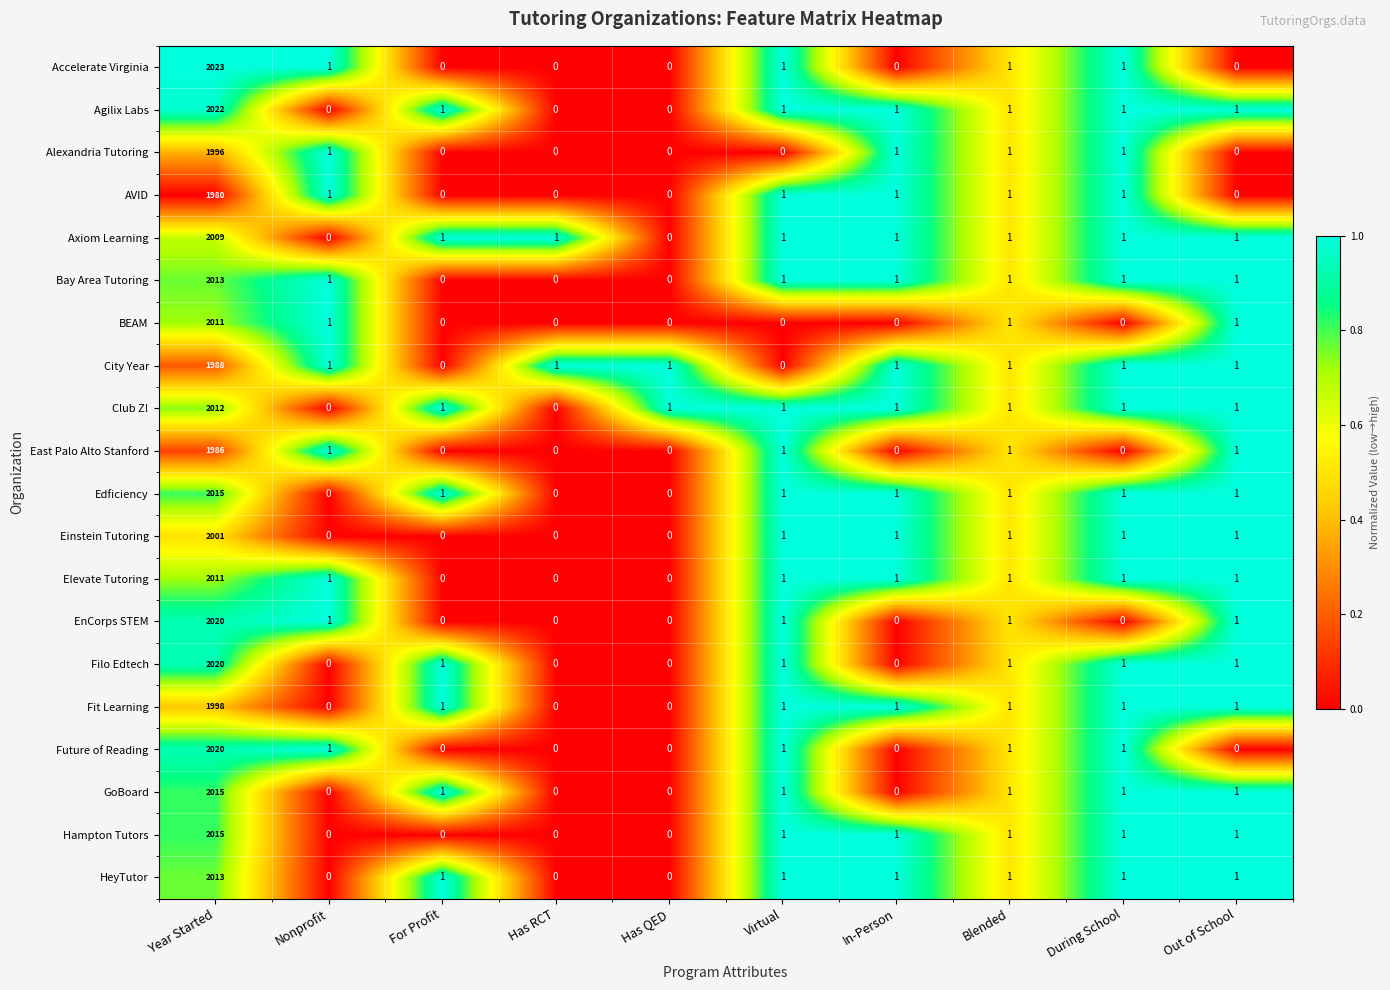

Is it true that BEAM equals 0 at Has QED?

True